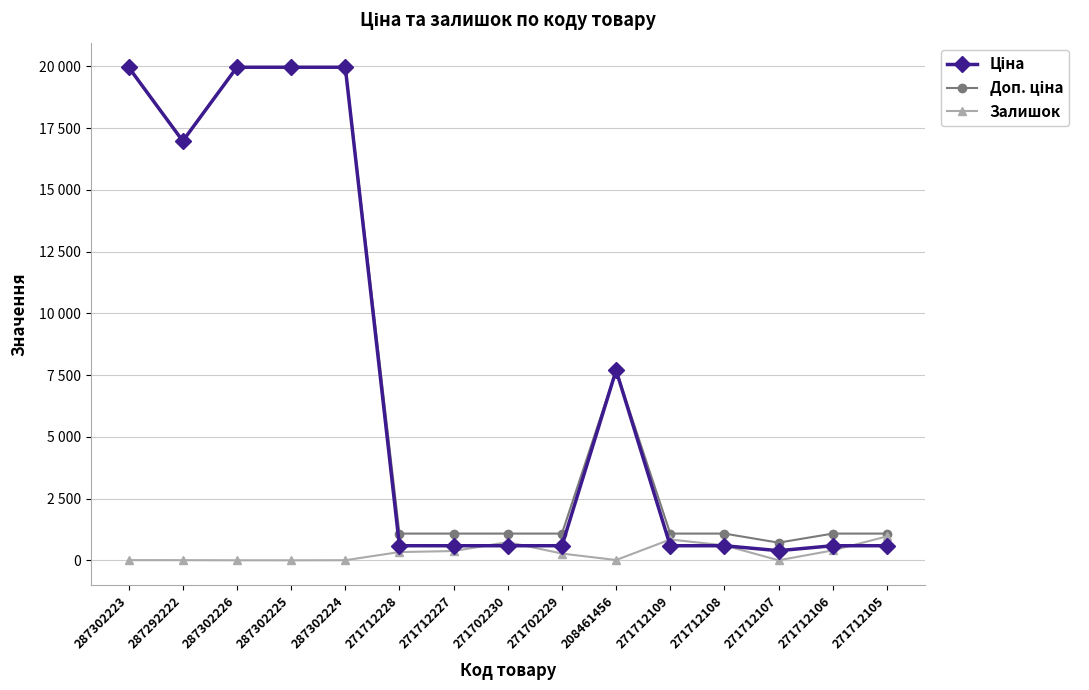

Between 287302226 and 271712106, which series saw the biggest shift?

Ціна